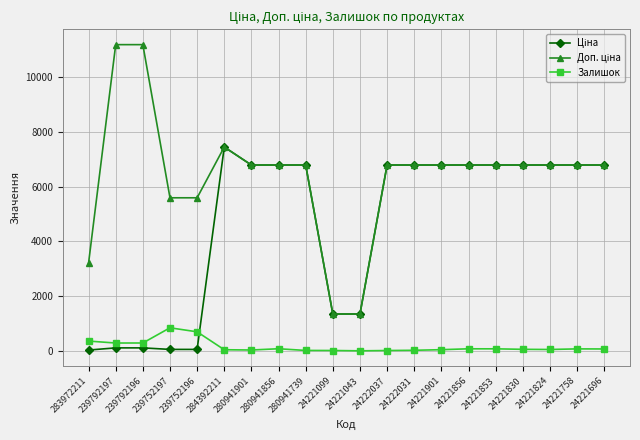

At which category is the sum across all series the highest?

284392211